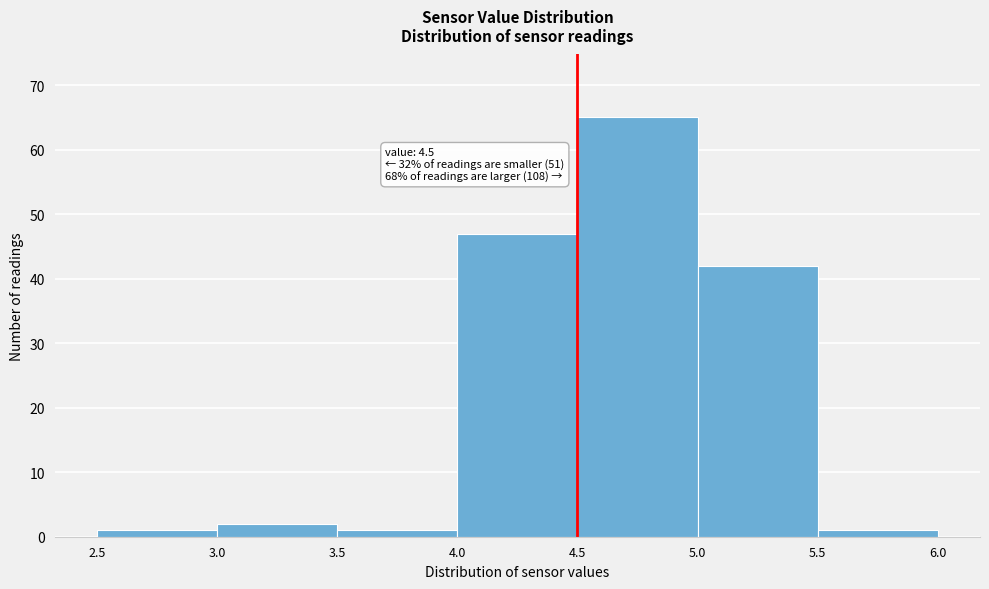

Which range on the x-axis has the tallest bar?

4.5 to 5.0